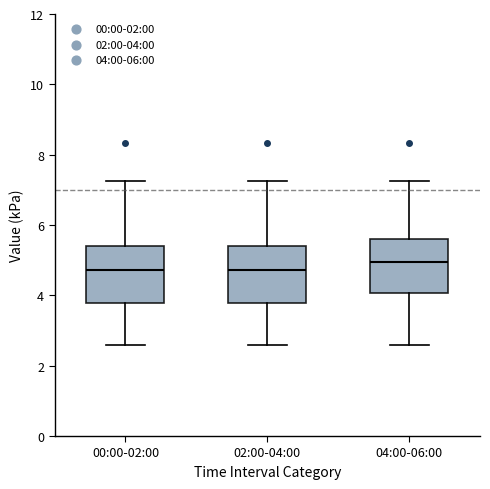

Which box's median line is the highest?

04:00-06:00